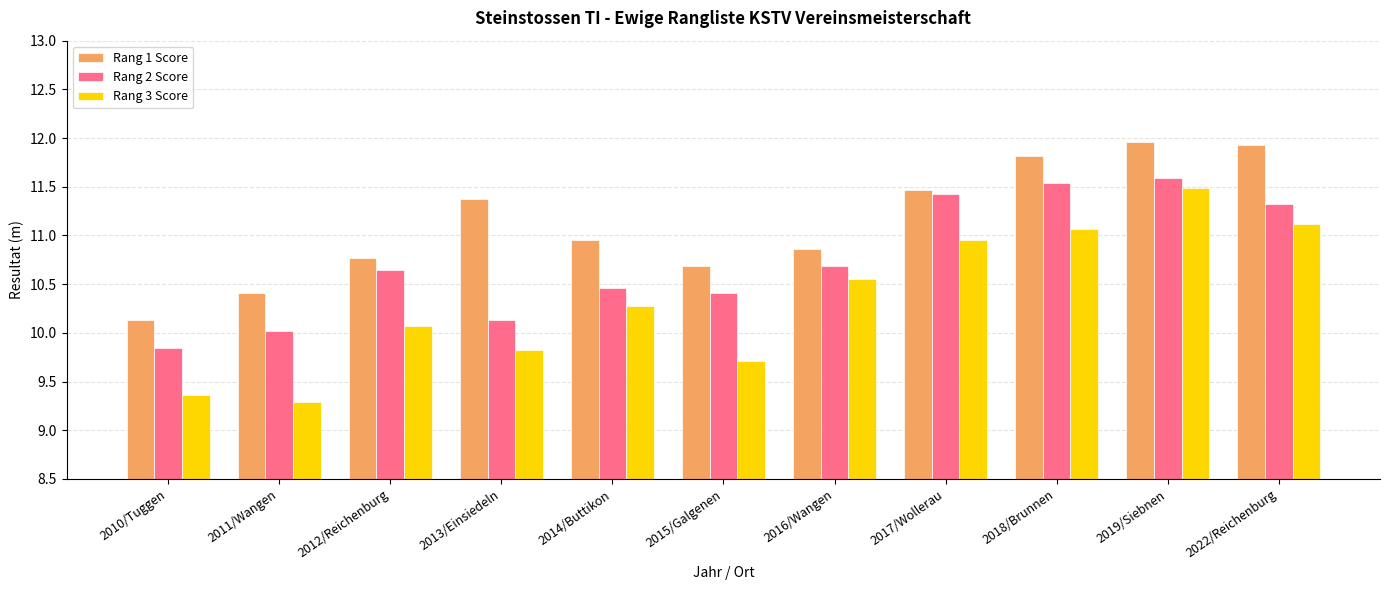

What is the minimum value shown in the chart?

9.3